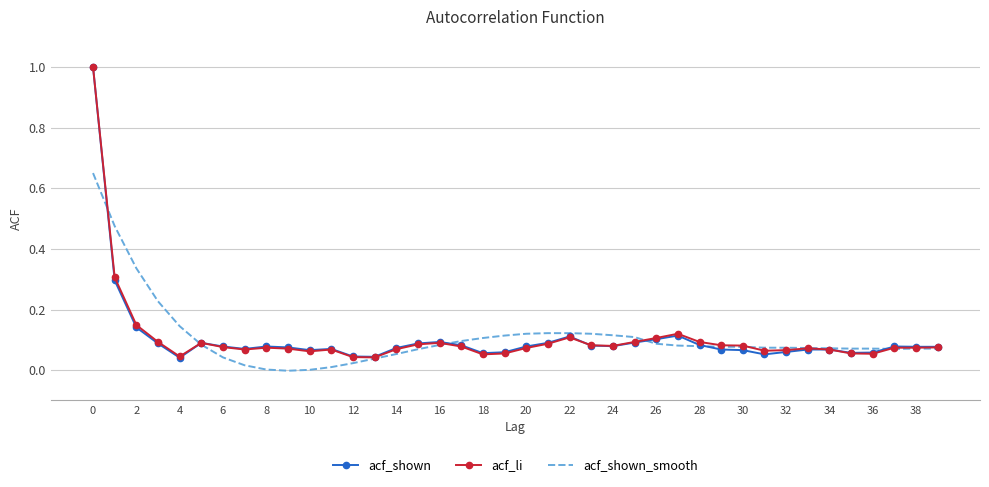

What is the greatest value displayed?

1.0